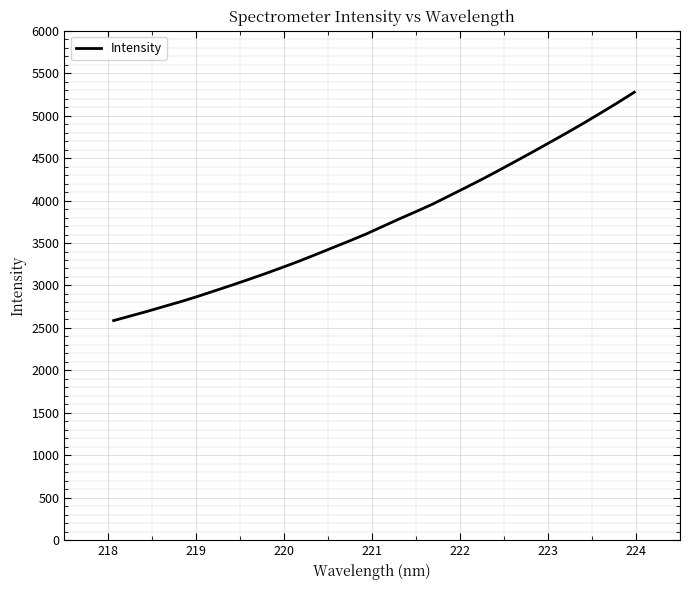

What is the average value?

3749.5